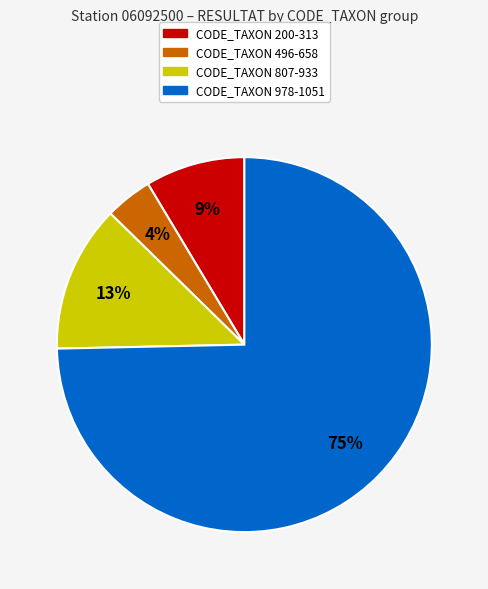

What is the majority slice?

CODE_TAXON 978-1051